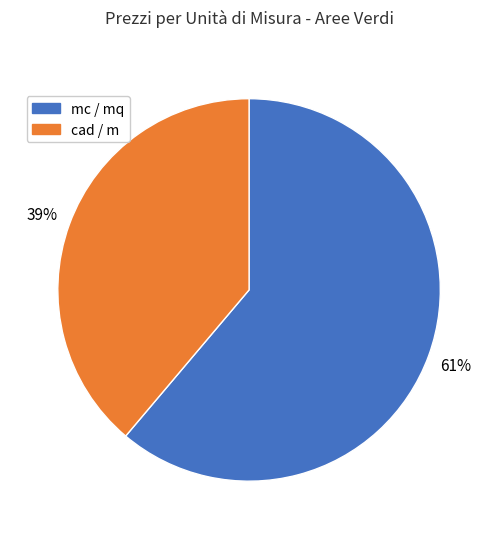

To the nearest percent, what is the average slice percentage?

50%